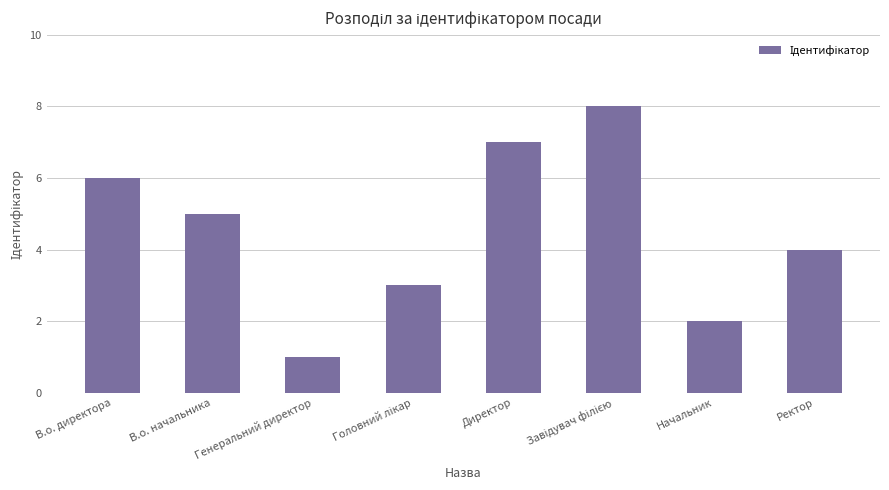

Approximately how many times larger is the value at Директор compared to В.о. начальника?

1.4